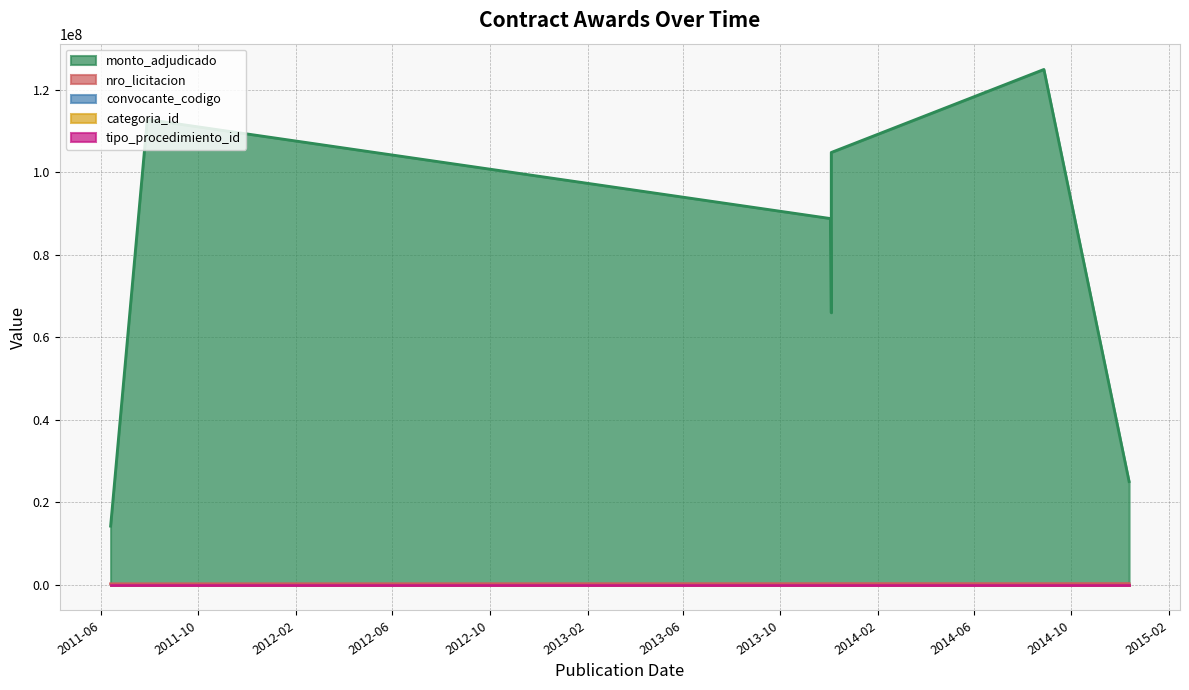

True or false: convocante_codigo and monto_adjudicado cross at least once.

False